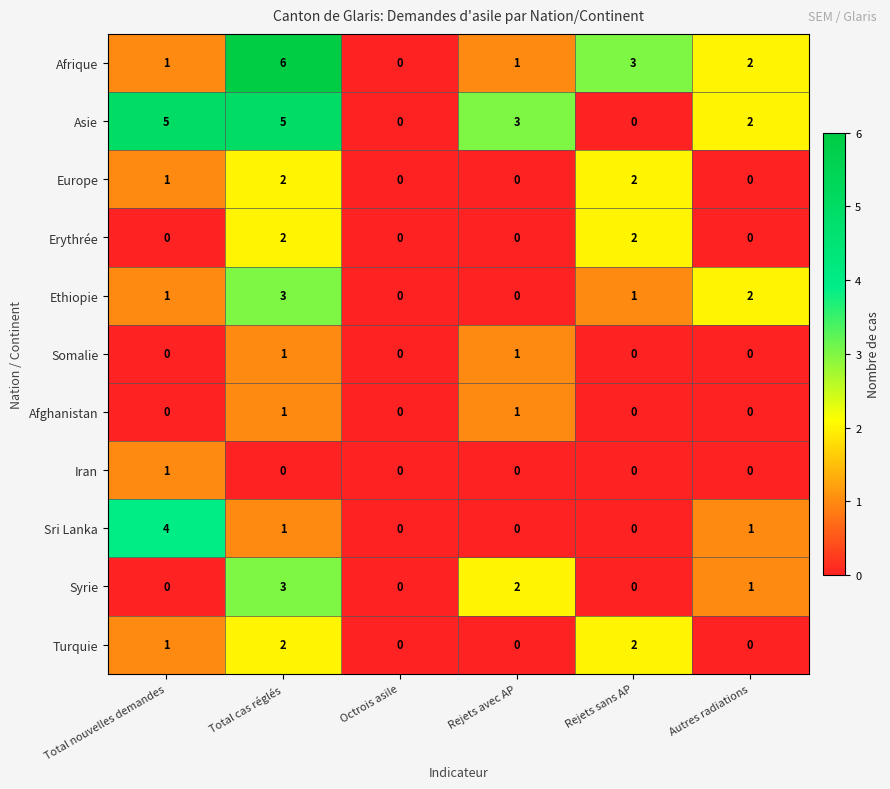

True or false: Syrie has a value of 2 at Rejets avec AP.

True